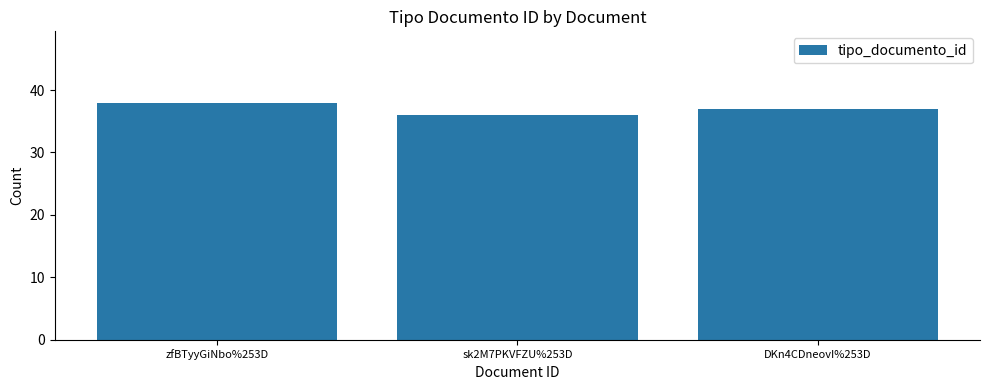

Count the values in the range 36 to 38.

3